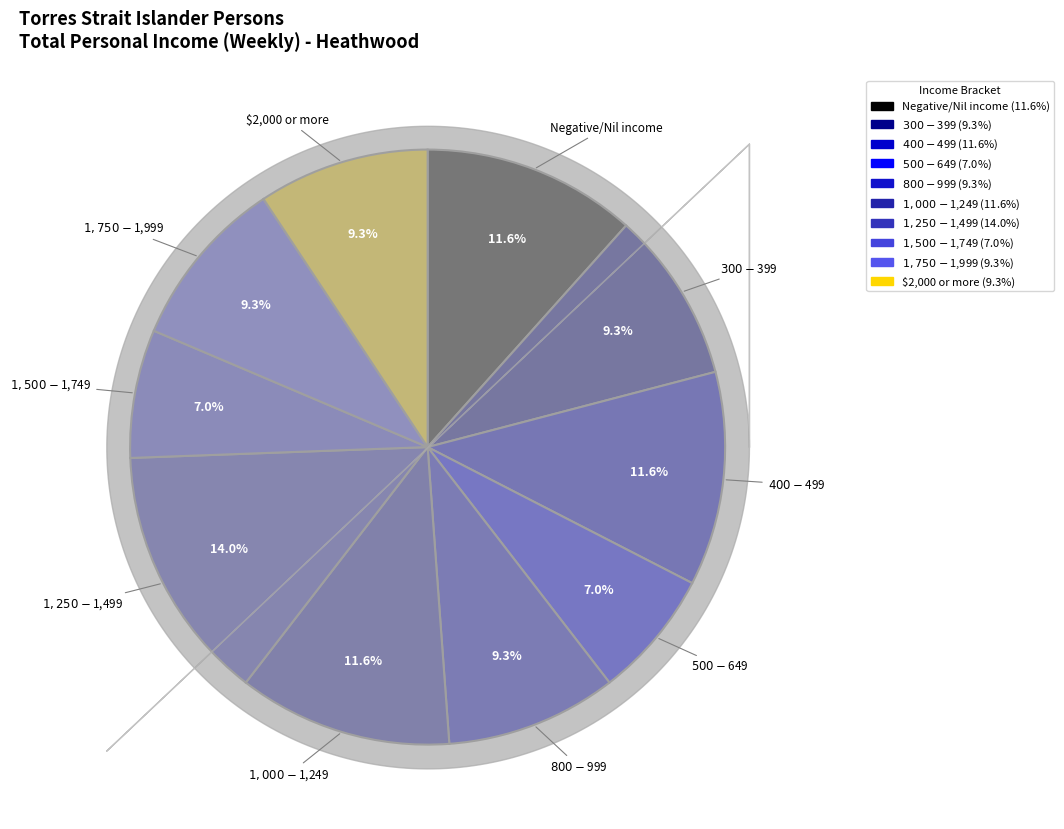

Which category has the smallest portion of the pie?

$500-$649